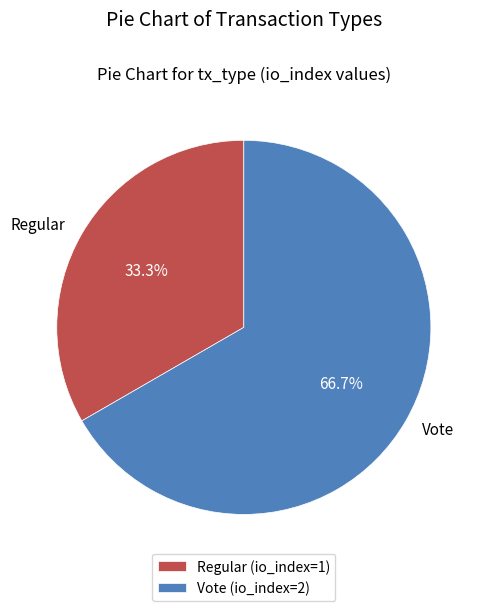

Which slice is the largest?

Vote